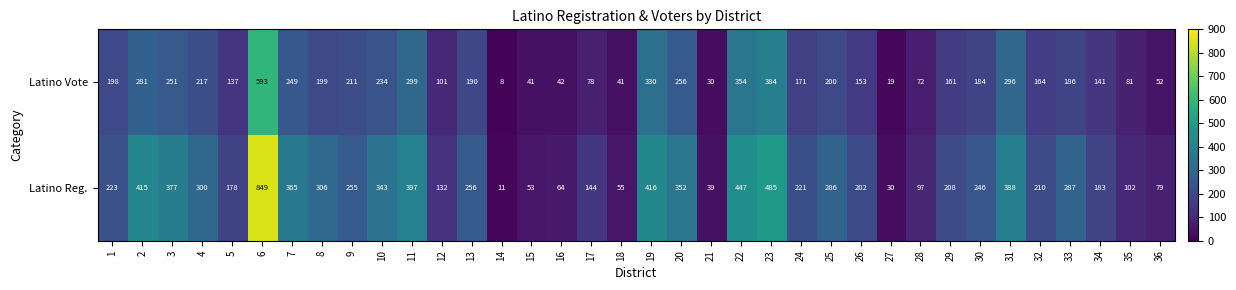

Rank the series by their average value, from highest to lowest.

Latino Reg., Latino Vote